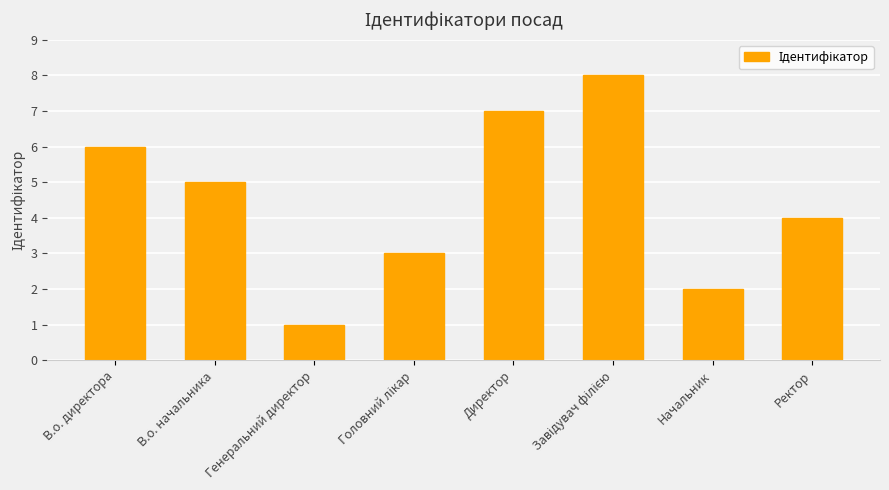

Reading left to right, transcribe all the data shown in this chart.

6	5	1	3	7	8	2	4